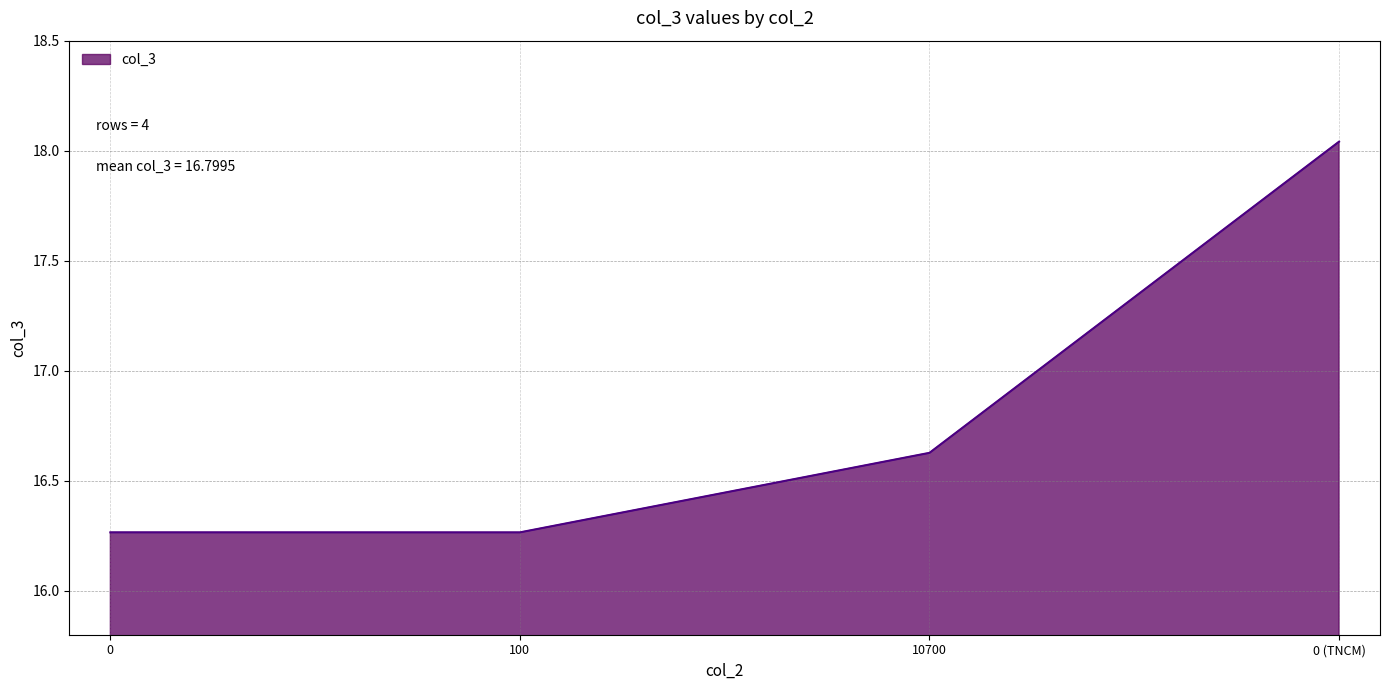

The value at 10700 is 3.8. True or false?

False